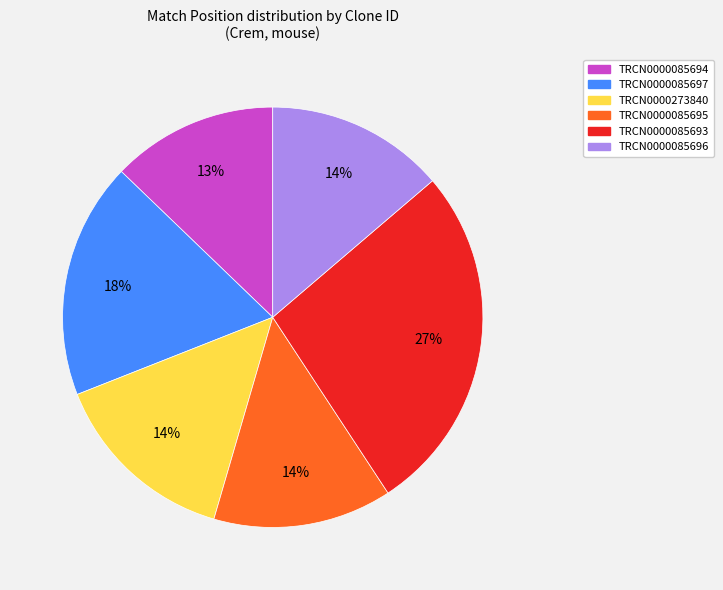

To the nearest percent, what percentage of the pie is TRCN0000085695?

14%